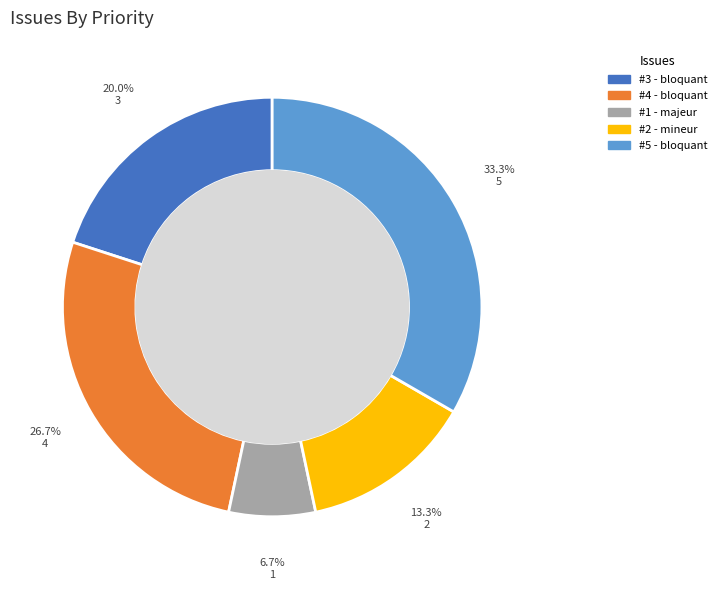

Does any single category account for the majority?

No